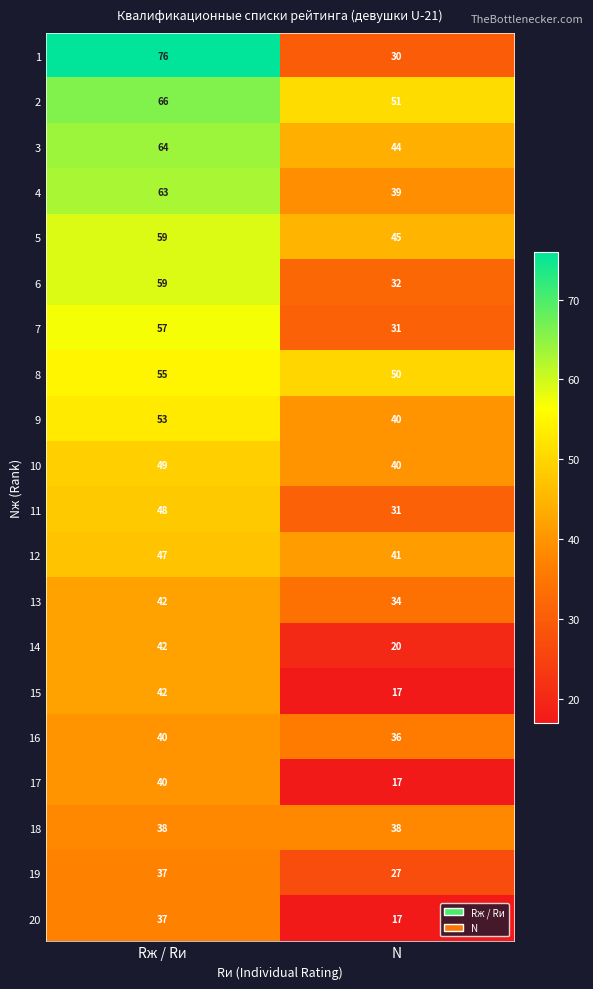

What is the total value across all series at Rж / Rи?

1014